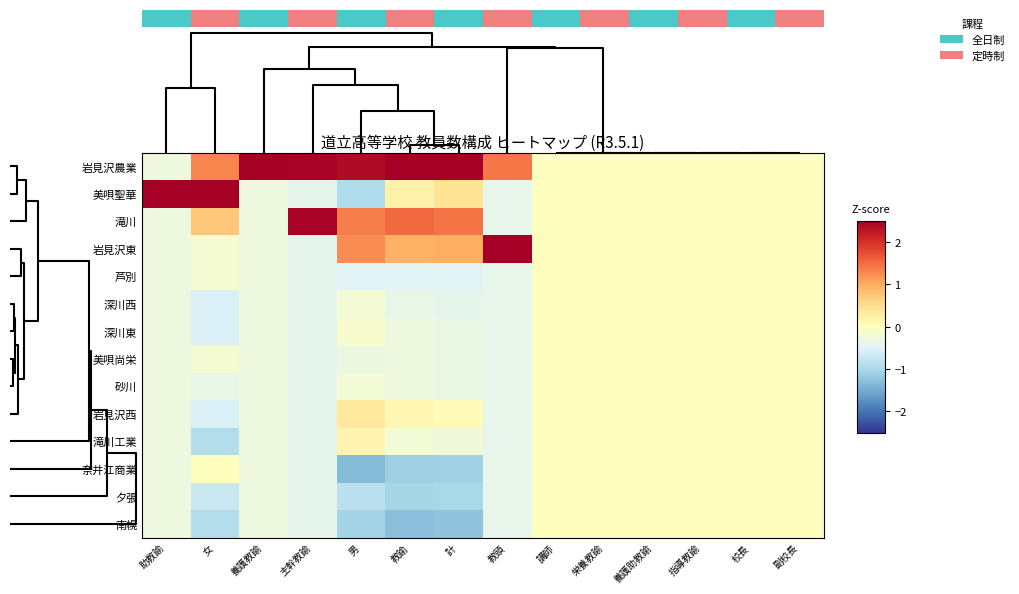

Rank the series by their maximum value, from highest to lowest.

美唄聖華, 岩見沢農業, 岩見沢東, 滝川, 岩見沢西, 滝川工業, 奈井江商業, 芦別, 深川西, 深川東, 美唄尚栄, 砂川, 夕張, 南幌